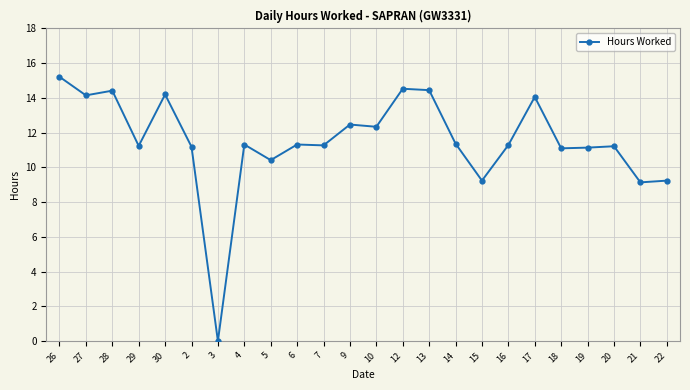

What position from the right is 18?

5